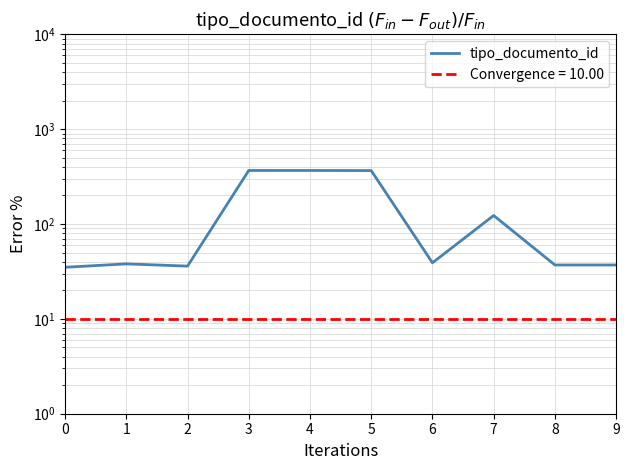

The chart shows a value of 367 at 4. True or false?

True